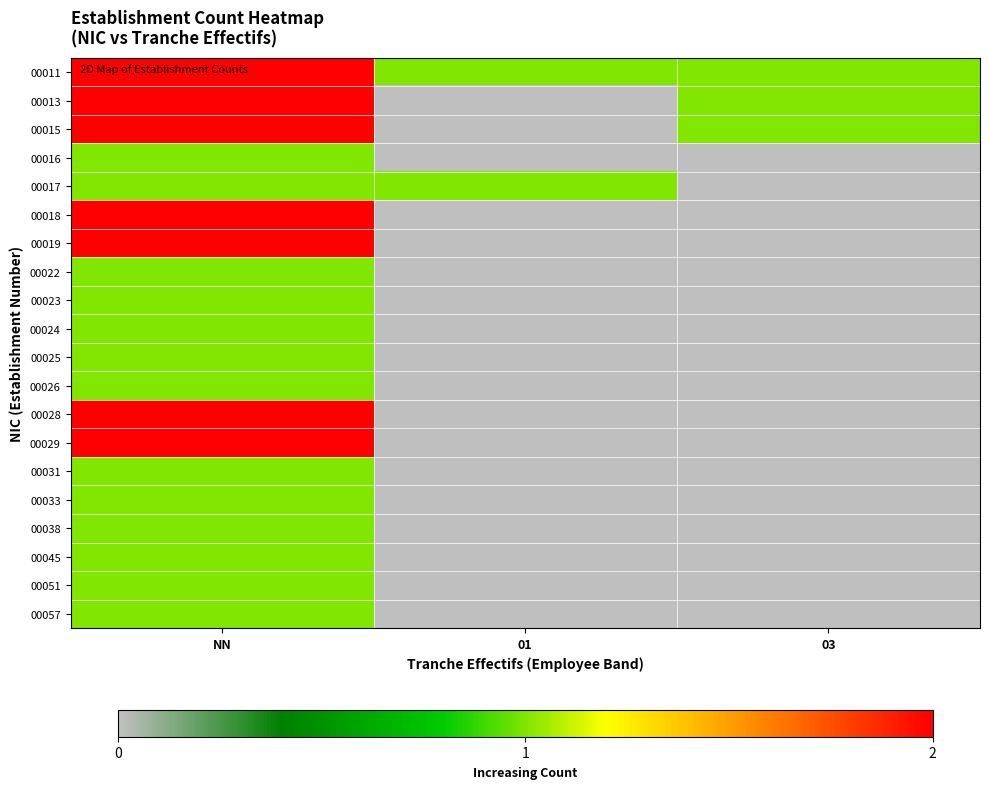

Reading left to right, list all the values displayed in this chart.

00011: NN=2	01=1	03=1
00013: NN=2	01=0	03=1
00015: NN=2	01=0	03=1
00016: NN=1	01=0	03=0
00017: NN=1	01=1	03=0
00018: NN=2	01=0	03=0
00019: NN=2	01=0	03=0
00022: NN=1	01=0	03=0
00023: NN=1	01=0	03=0
00024: NN=1	01=0	03=0
00025: NN=1	01=0	03=0
00026: NN=1	01=0	03=0
00028: NN=2	01=0	03=0
00029: NN=2	01=0	03=0
00031: NN=1	01=0	03=0
00033: NN=1	01=0	03=0
00038: NN=1	01=0	03=0
00045: NN=1	01=0	03=0
00051: NN=1	01=0	03=0
00057: NN=1	01=0	03=0